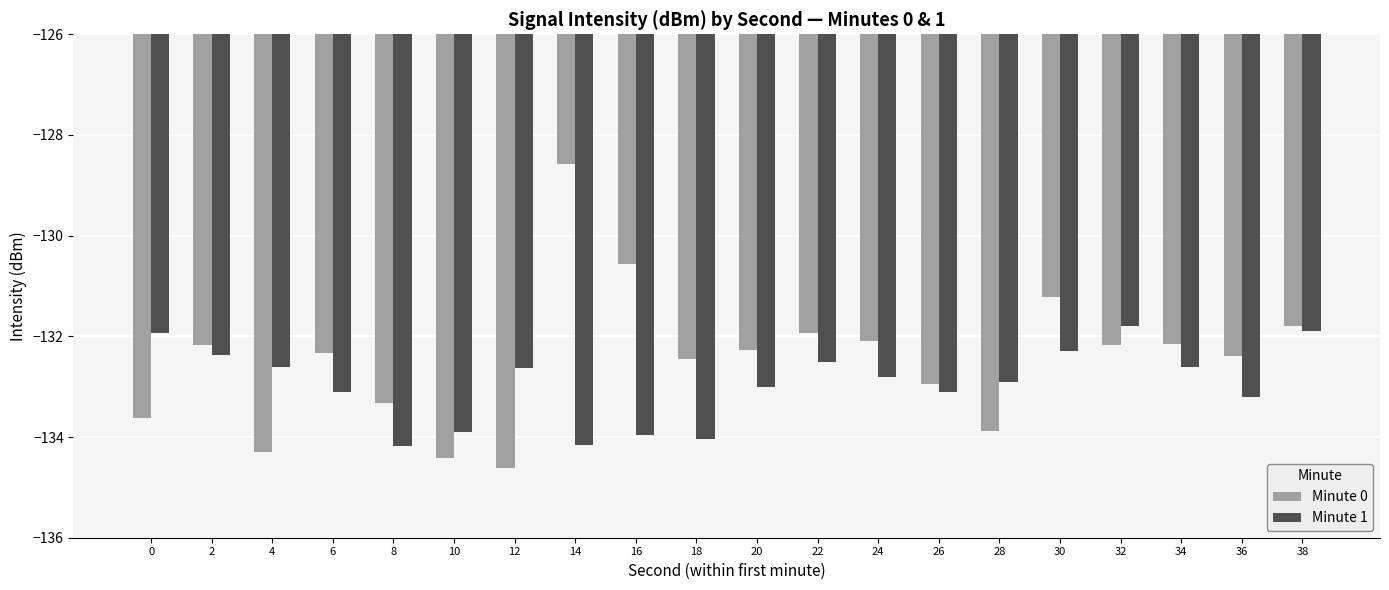

What is the sum of all Minute 0 values?

-2649.2